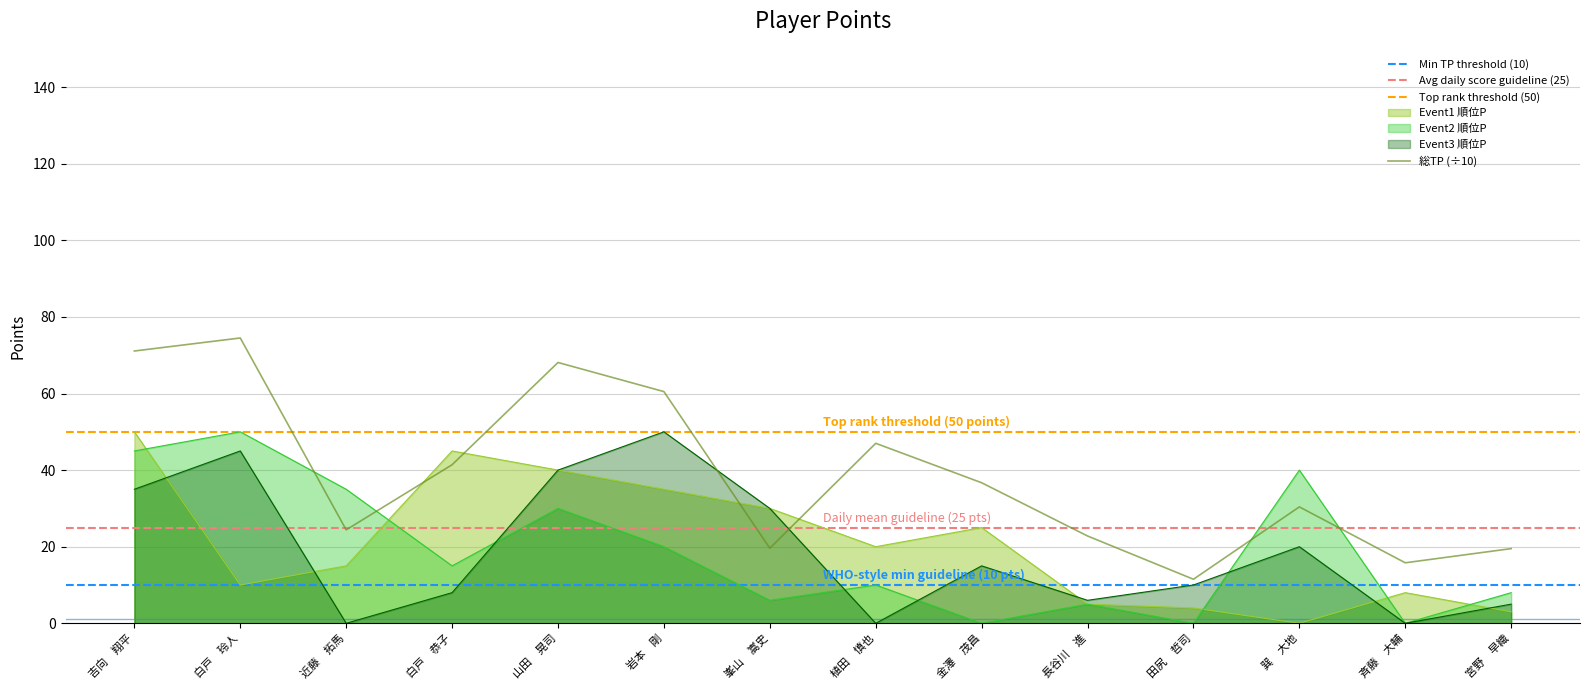

What is the label of the 9th point from the right?

岩本　剛